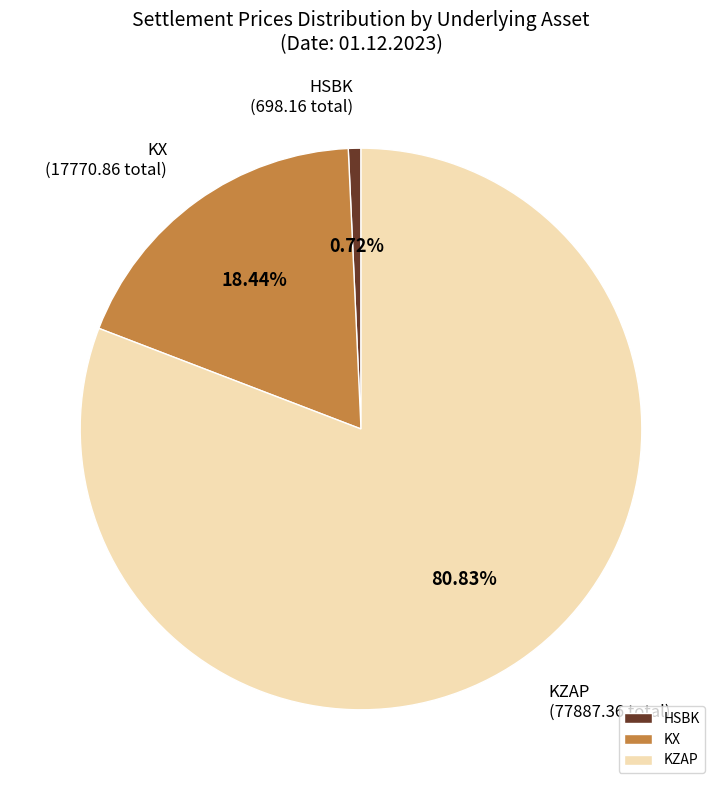

Is there a majority slice in this chart?

Yes